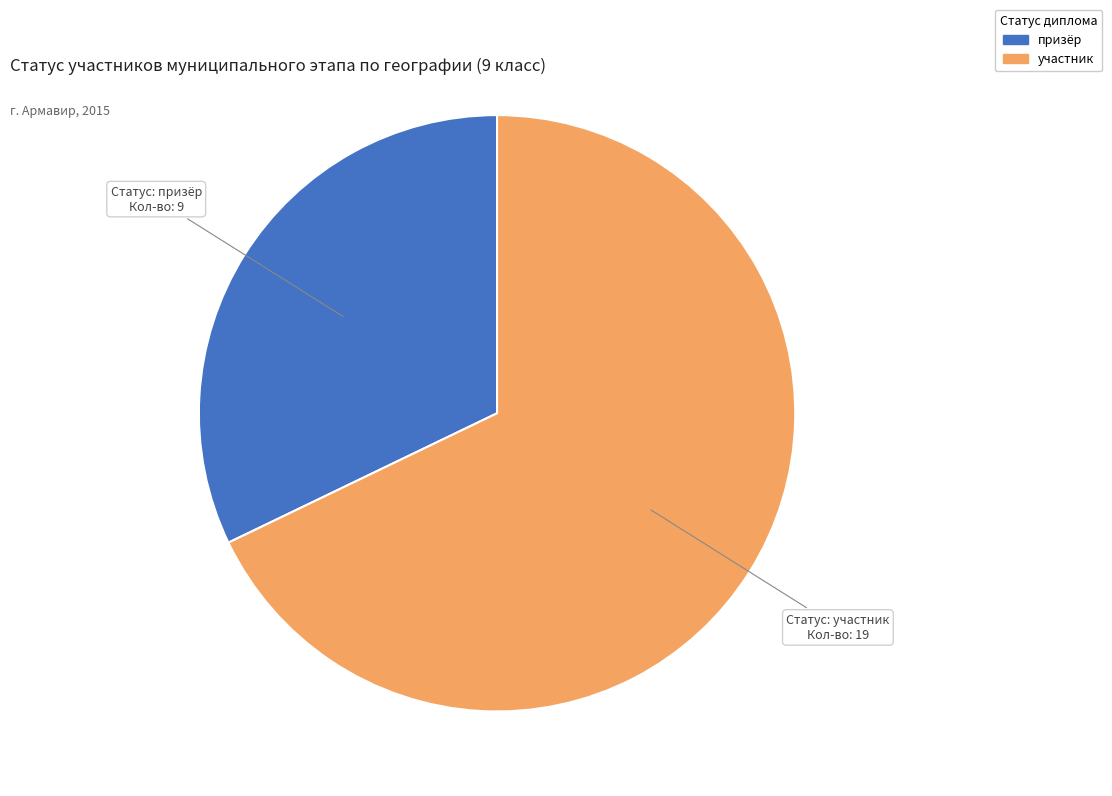

The участник slice represents 75% of the pie. True or false?

False